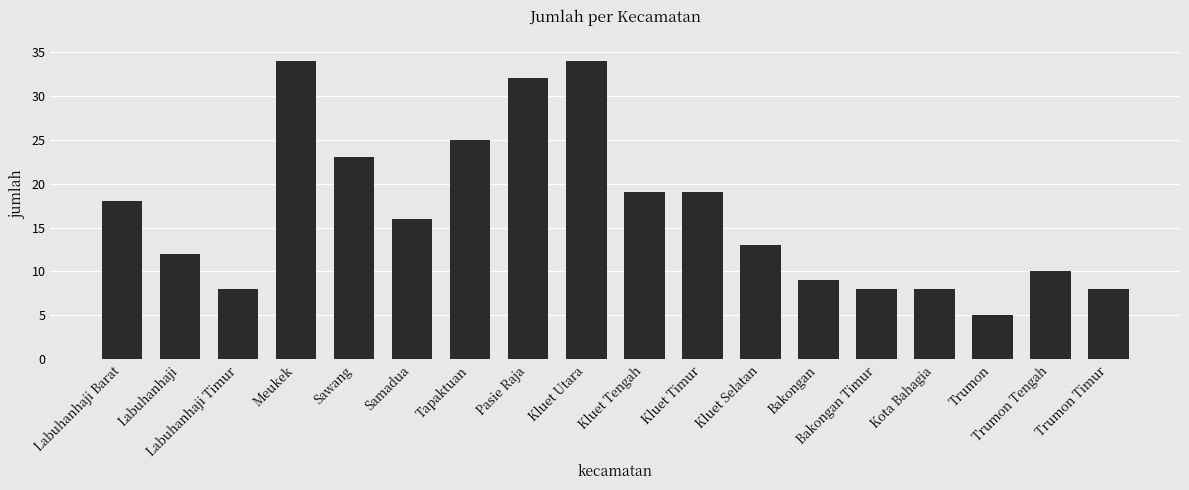

Where does the data first go above 16?

Labuhanhaji Barat